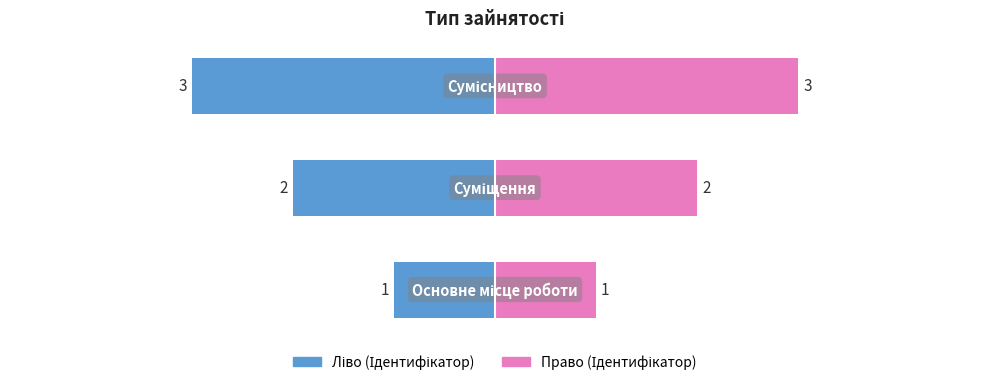

At how many categories does at least one series exceed 0?

3